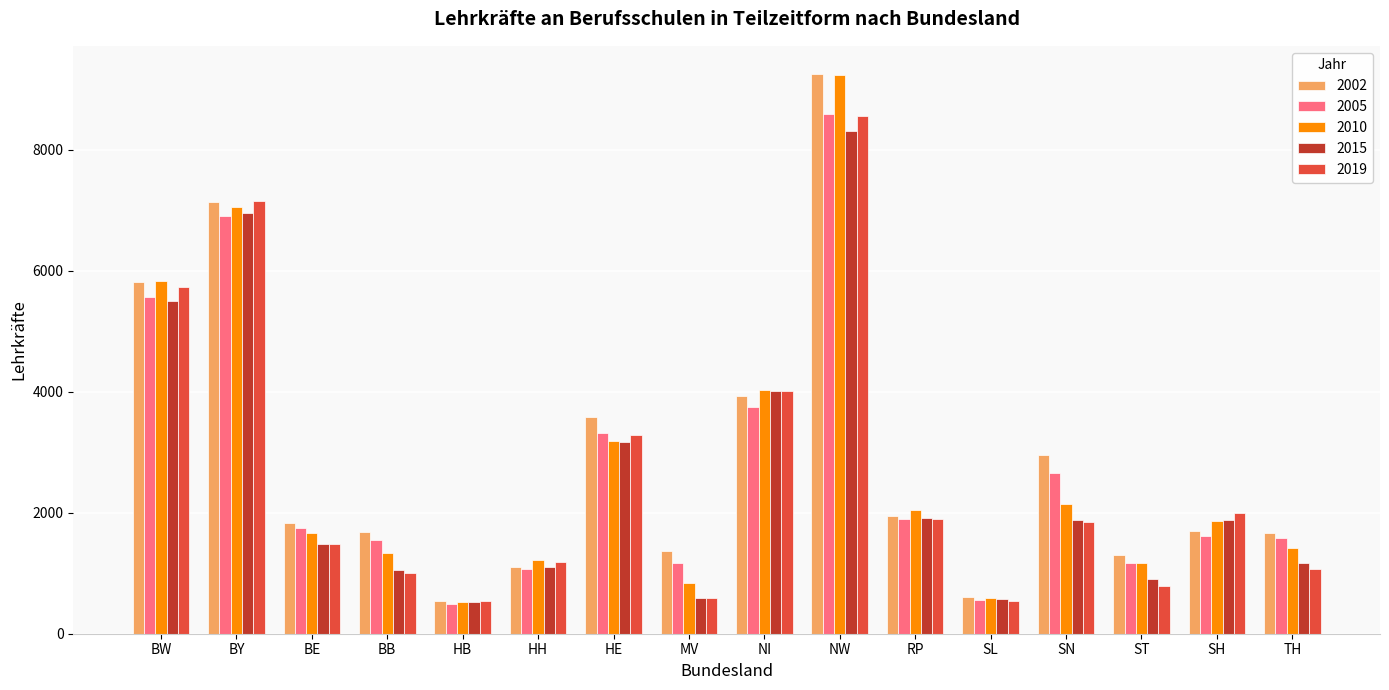

What is the total value across all series at TH?

6897